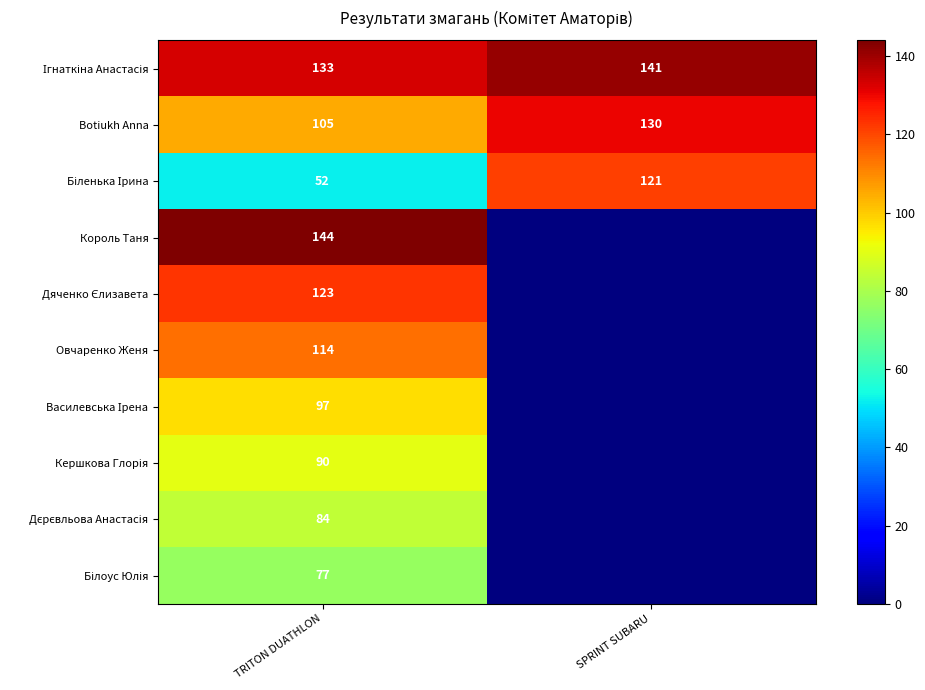

What is the total value across all series at TRITON DUATHLON?

1019